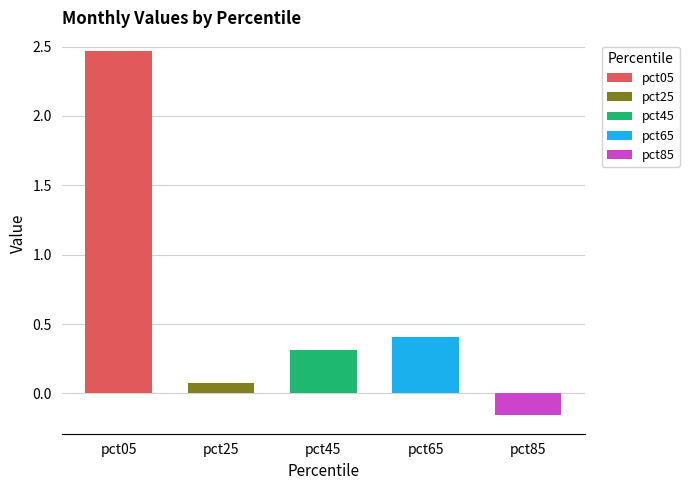

Which category has the highest value in the Jan series?

pct05